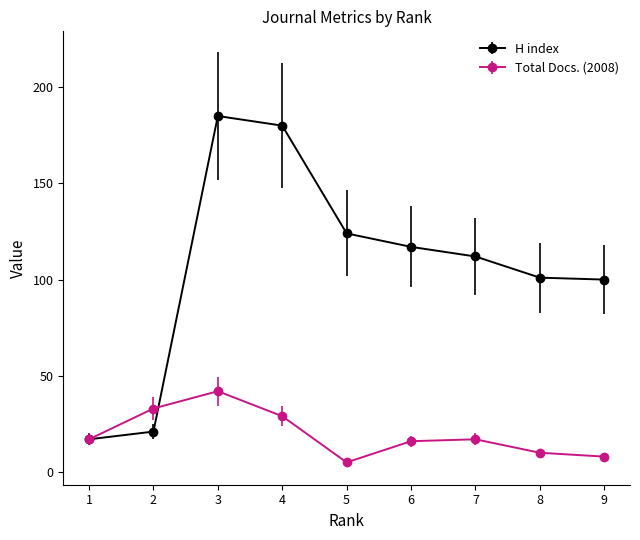

True or false: H index has more than 2 points higher than both neighbors.

False